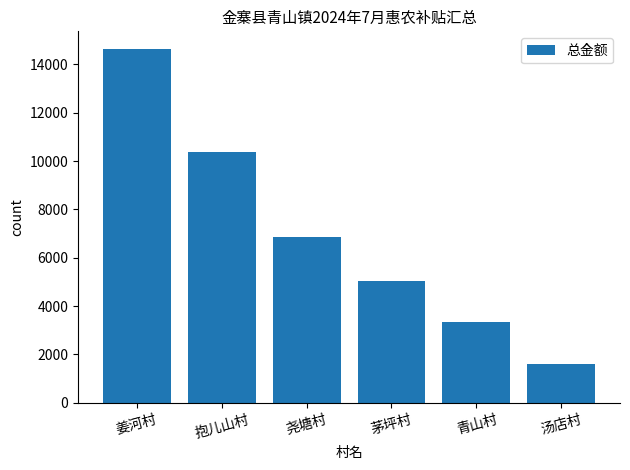

How many data points does each series have?

6